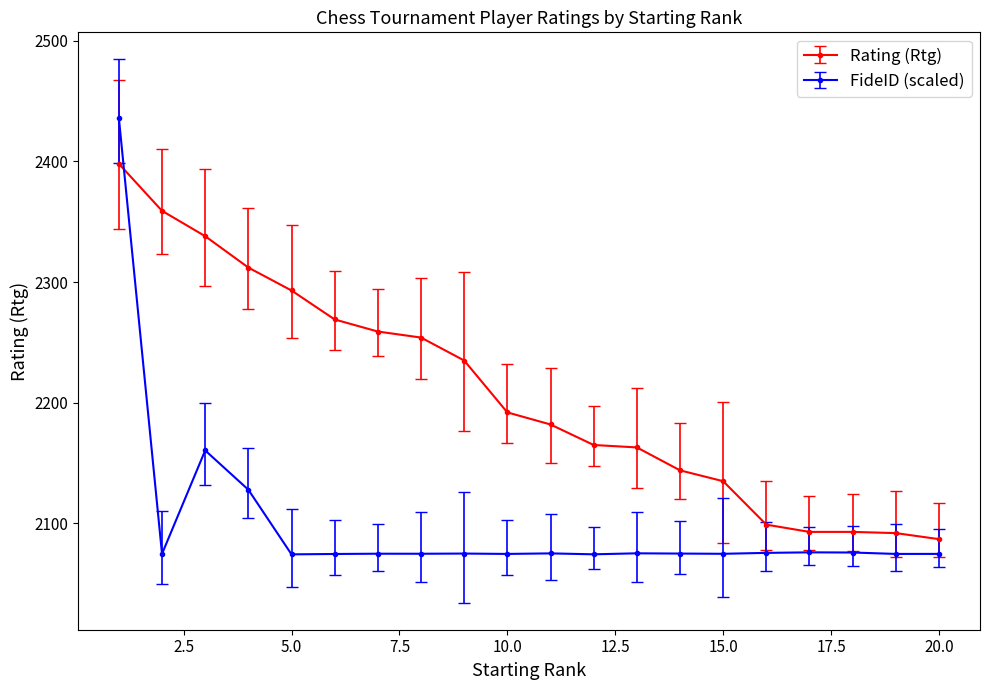

Which series has the largest range (max minus min)?

FideID (scaled)